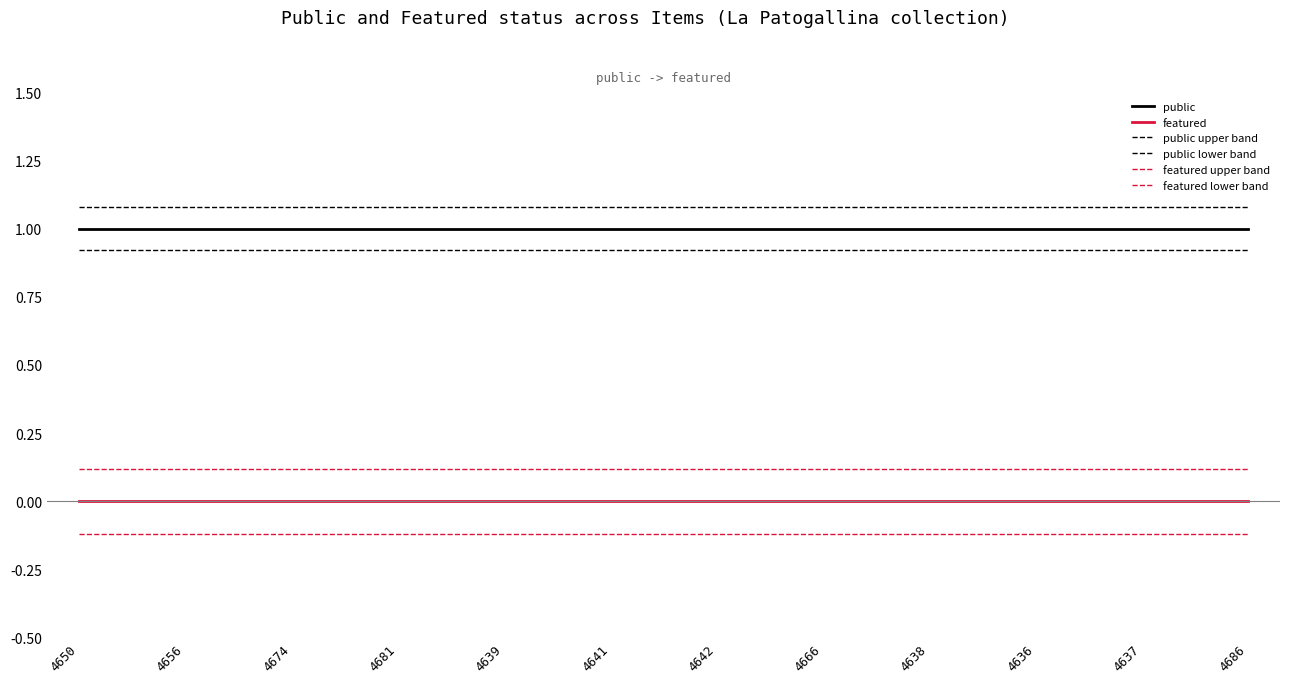

What is the maximum value for public upper band?

1.1